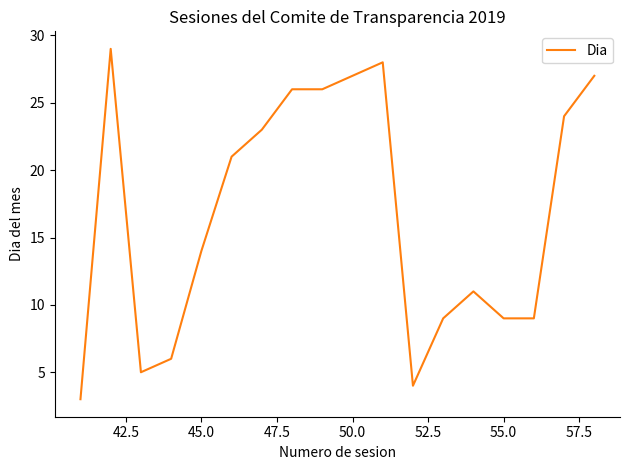

Does the chart have visible grid lines?

No